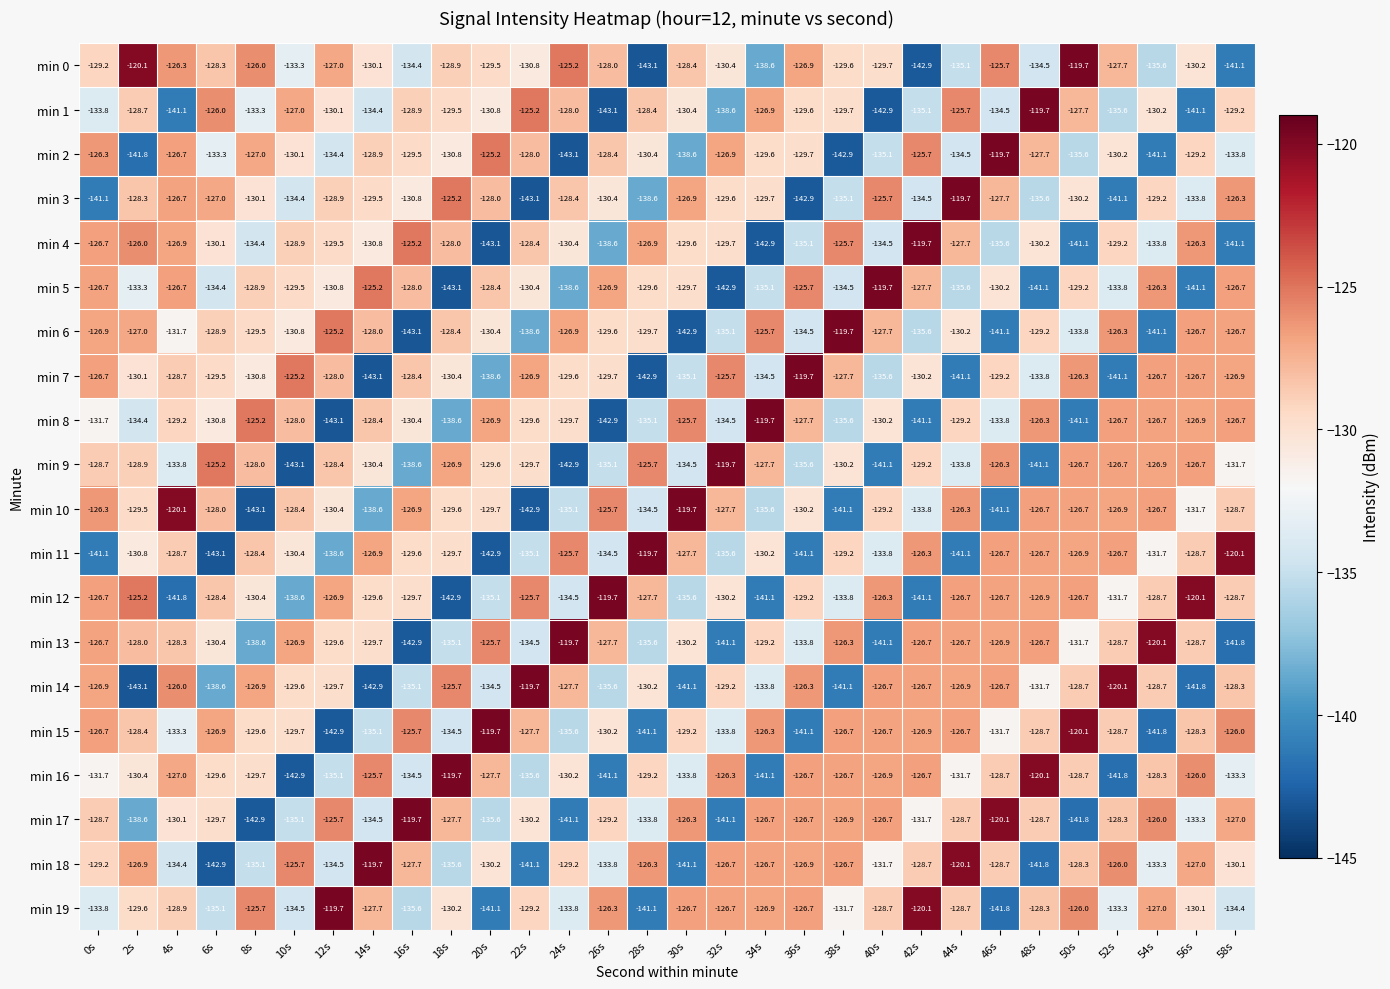

True or false: min 9 has a value of -135.1 at 26s.

True